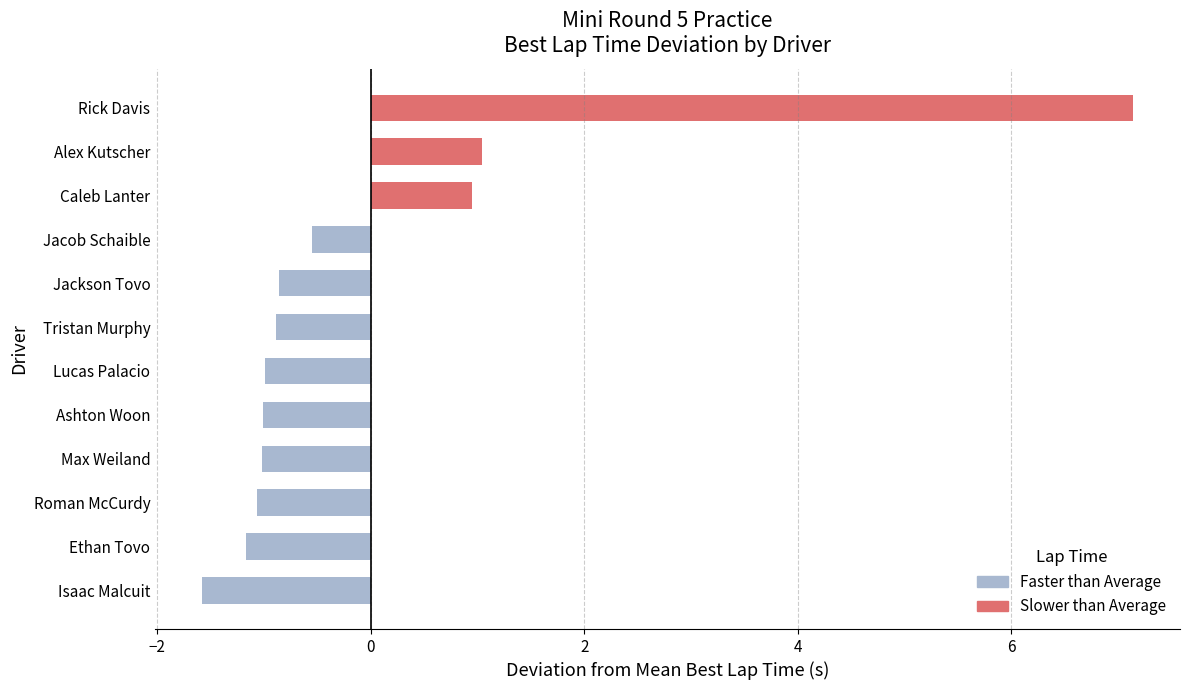

What are all the series names shown in the legend?

Faster than Average, Slower than Average